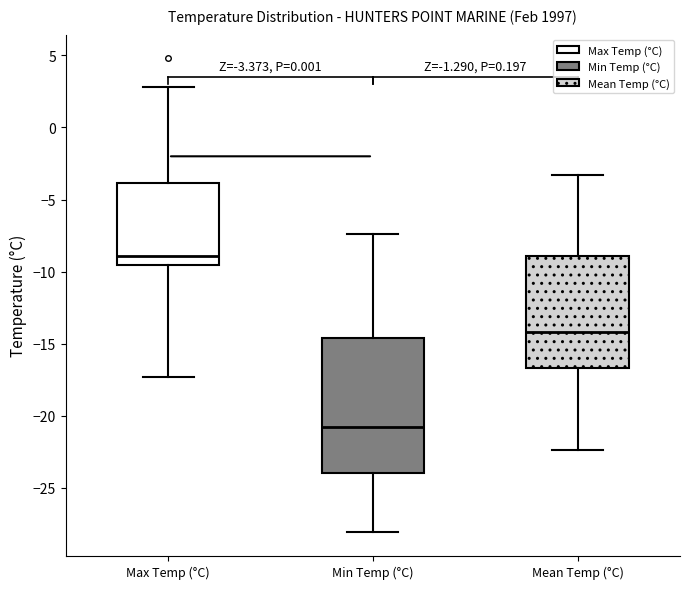

Which box's median line is the highest?

Max Temp (°C)